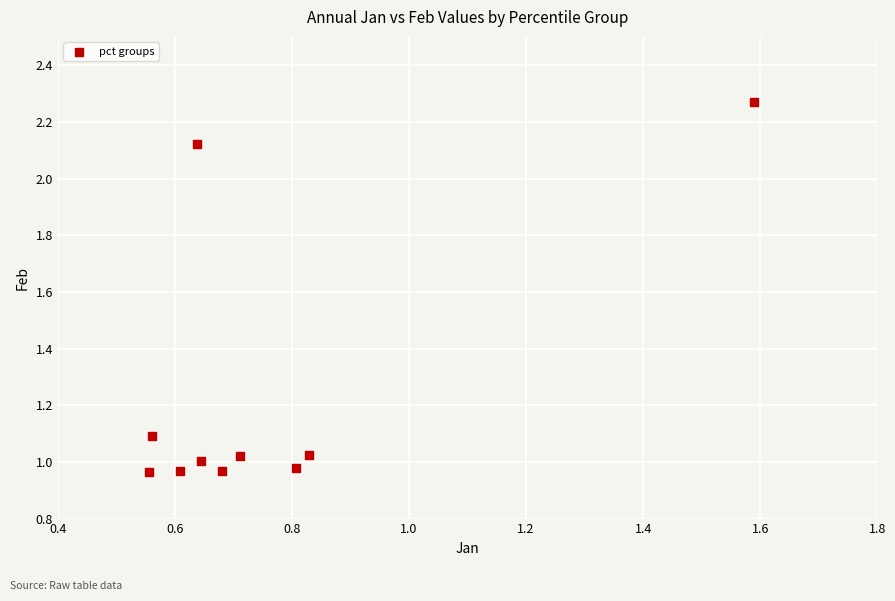

What is the average X value?

0.8